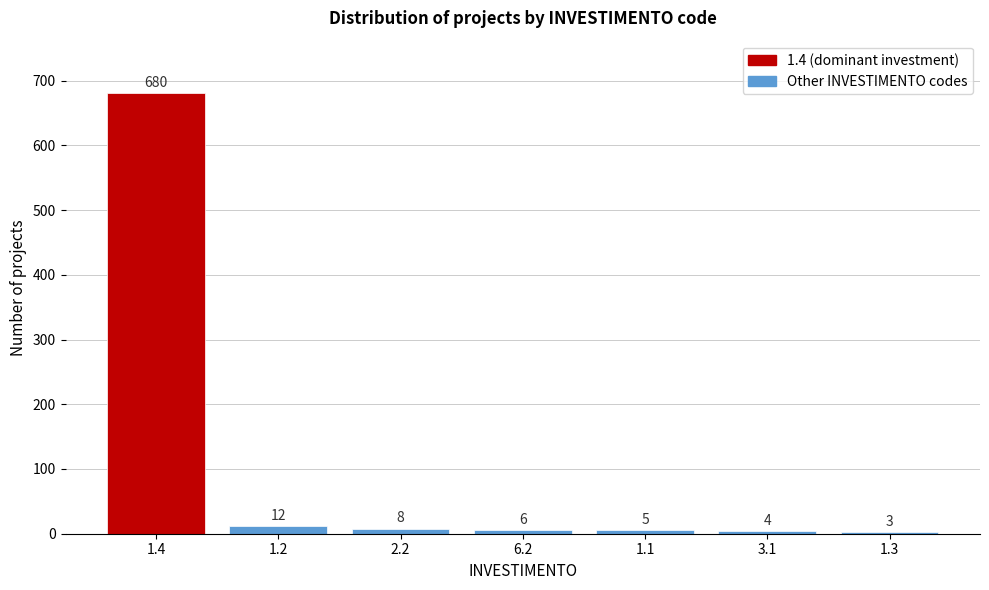

Reading left to right, extract all data points from this chart.

680	12	8	6	5	4	3